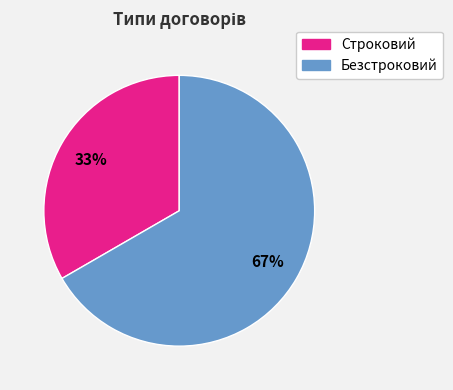

Which category accounts for the majority?

Безстроковий